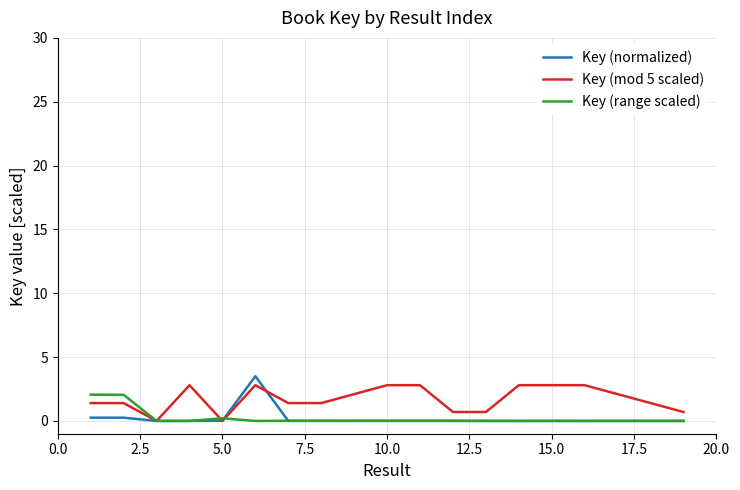

Which series has the largest total across all categories?

Key (mod 5 scaled)